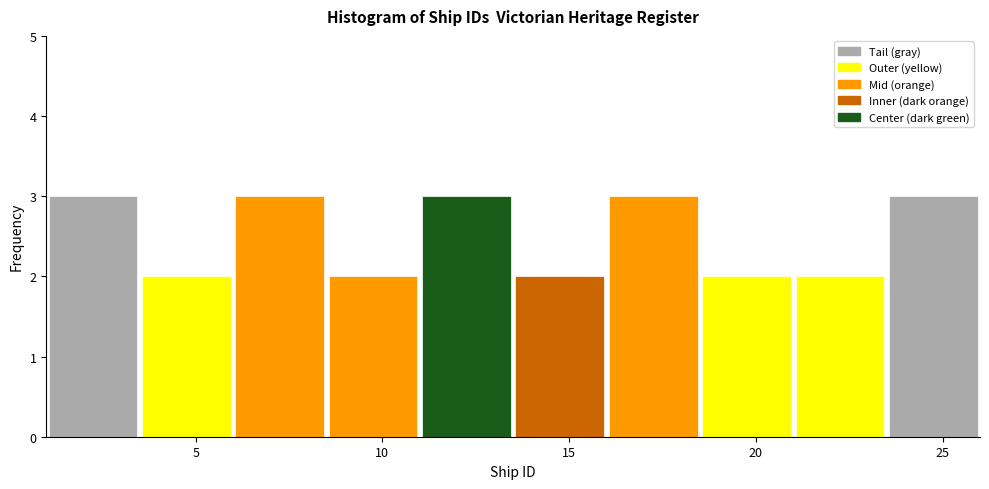

What is the height of the bar covering 18.5 to 21.0 on the x-axis? The values are not printed on the chart, so give them approximately, as read against the axis.

2